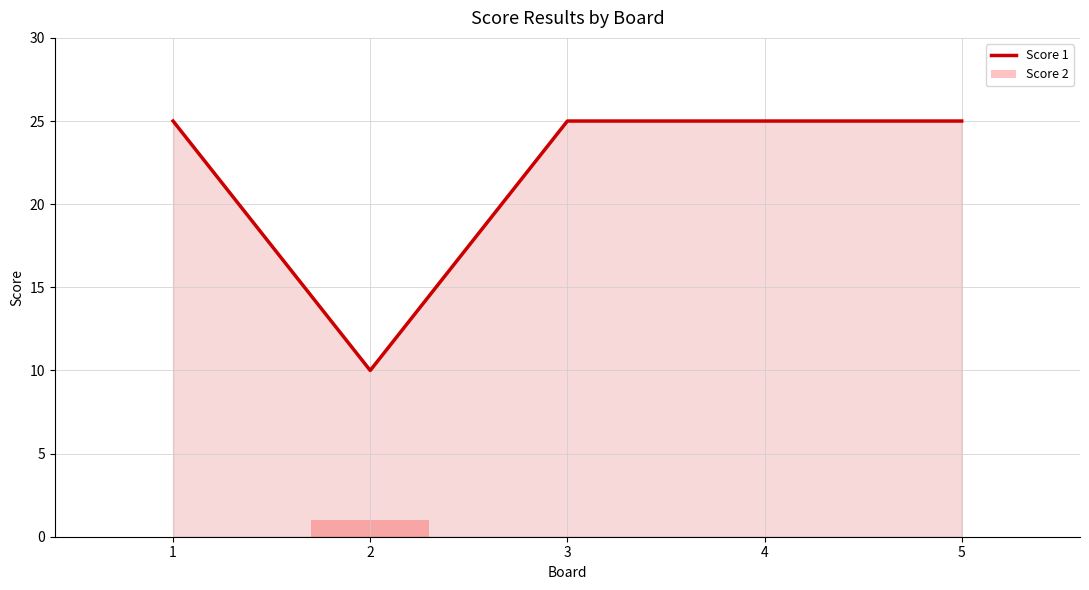

The value at 3 is 25. True or false?

True